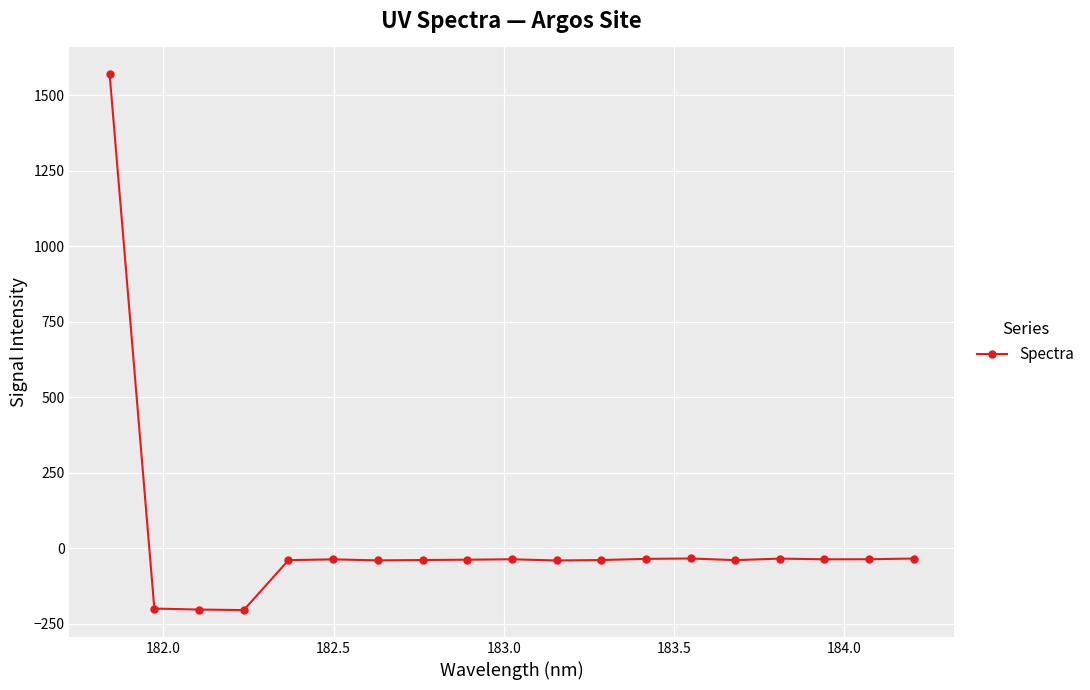

What is the average value?

21.8